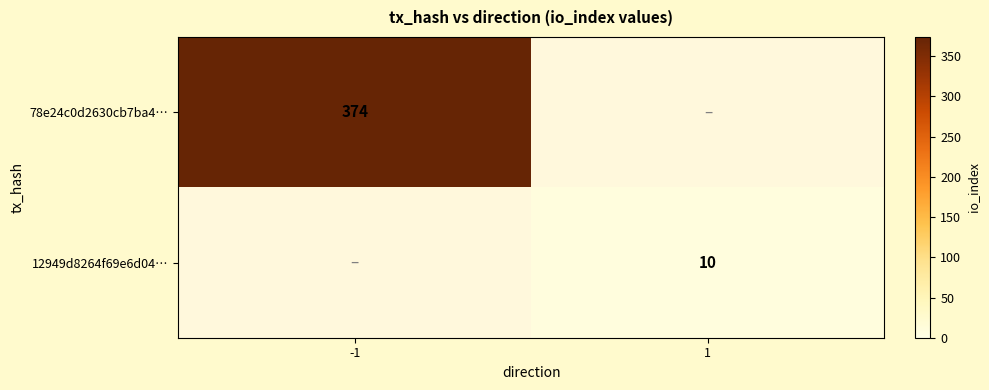

Is it true that 78e24c0d2630cb7ba4… equals 581 at -1?

False